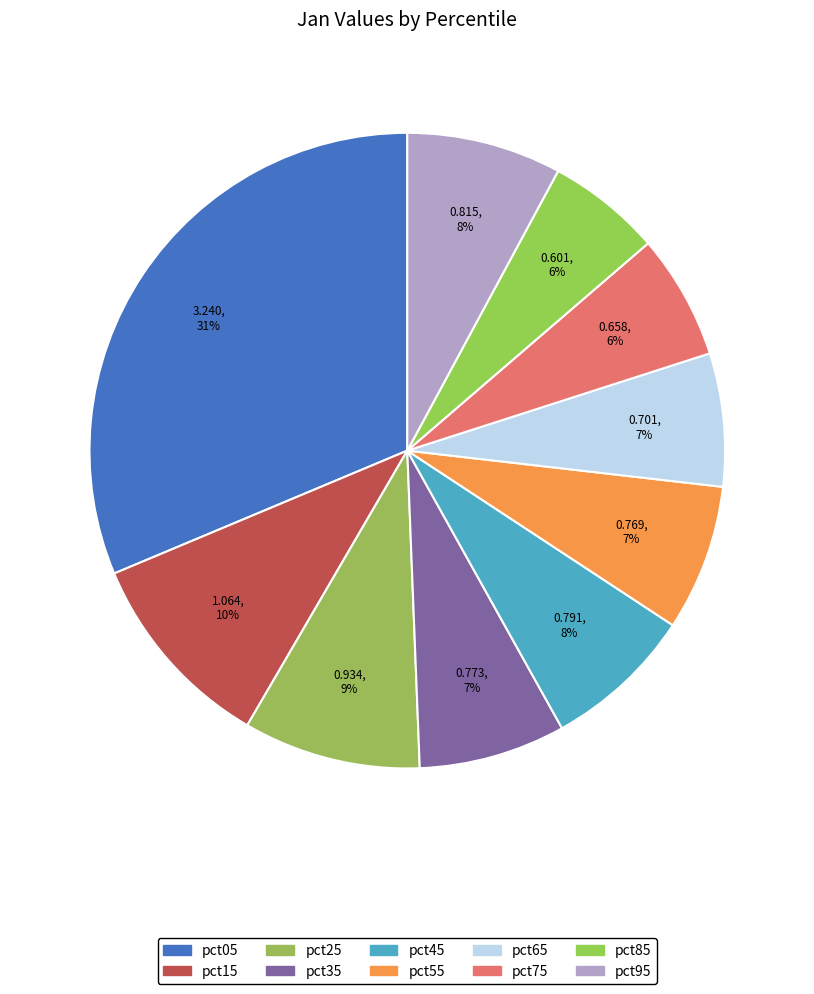

Is there a majority slice in this chart?

No